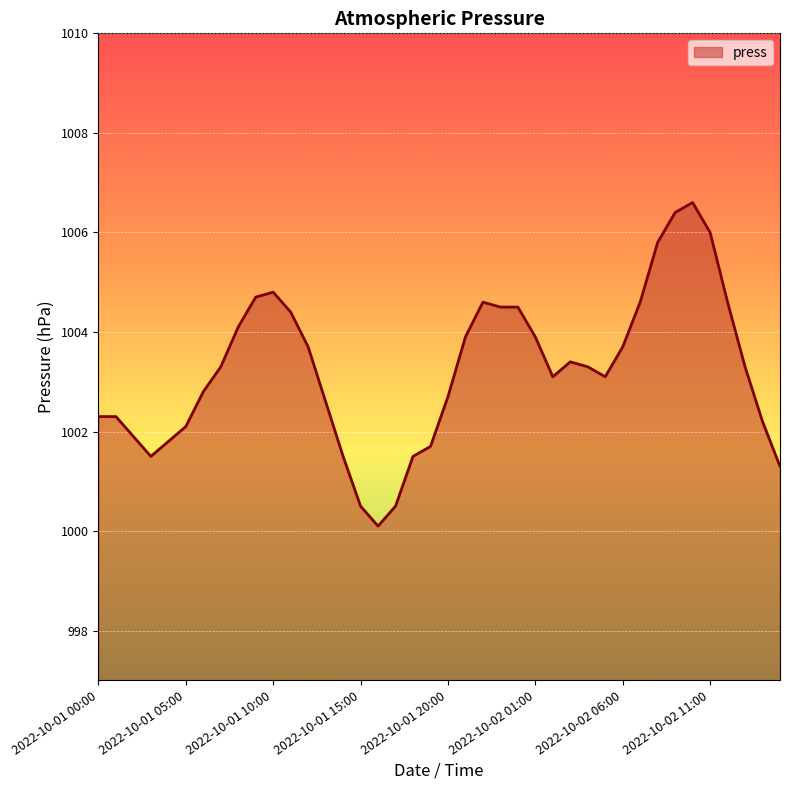

What is the difference between the maximum and minimum values?

6.5